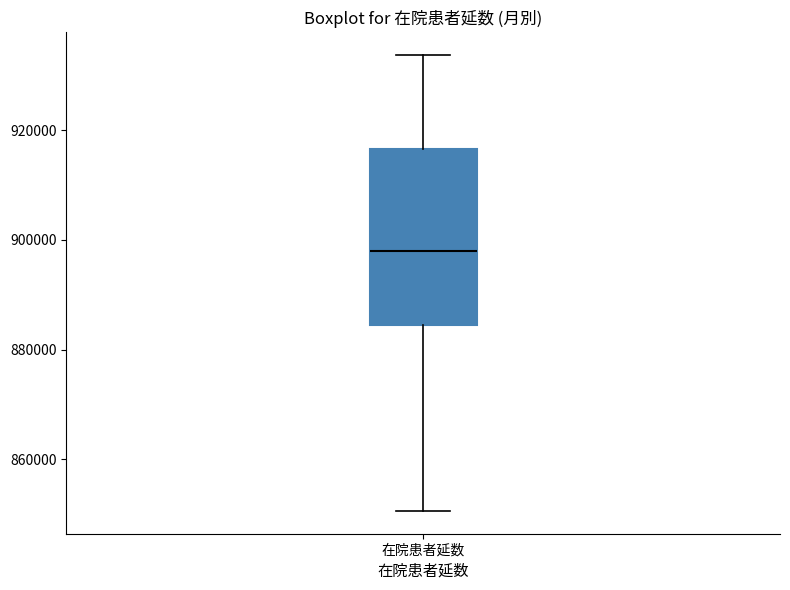

Transcribe this box plot: give where the median line is, the range the box spans, and where the two whiskers end, as read against the y-axis. The values are not printed on the chart, so give them approximately, as read against the axis.

median 898000, box 884000 to 916000, whiskers 850000 to 934000